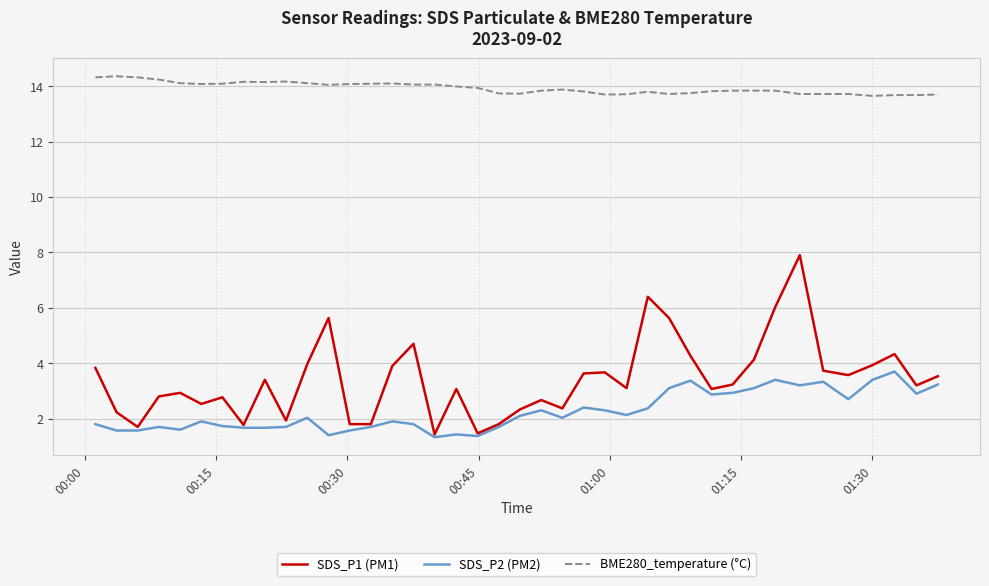

True or false: SDS_P1 (PM1) and BME280_temperature (°C) cross at least once.

False